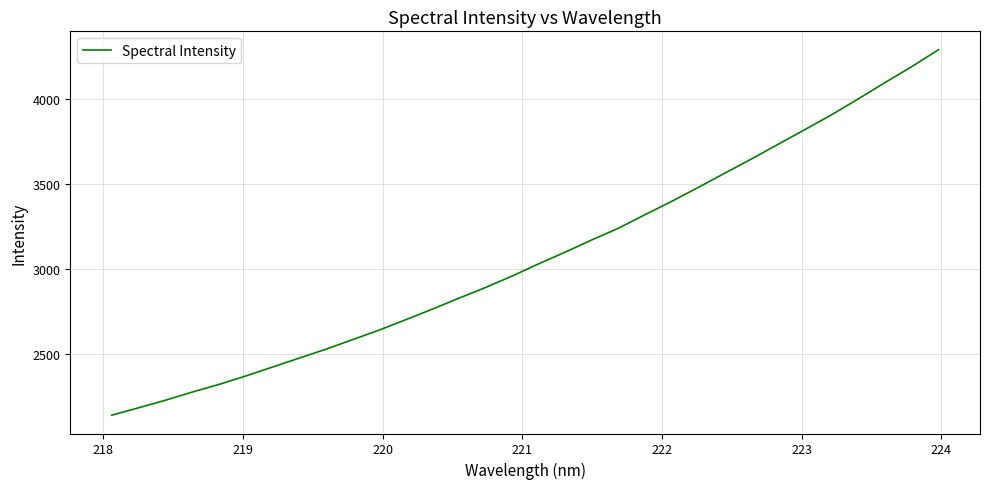

What is the smallest value displayed?

2137.3